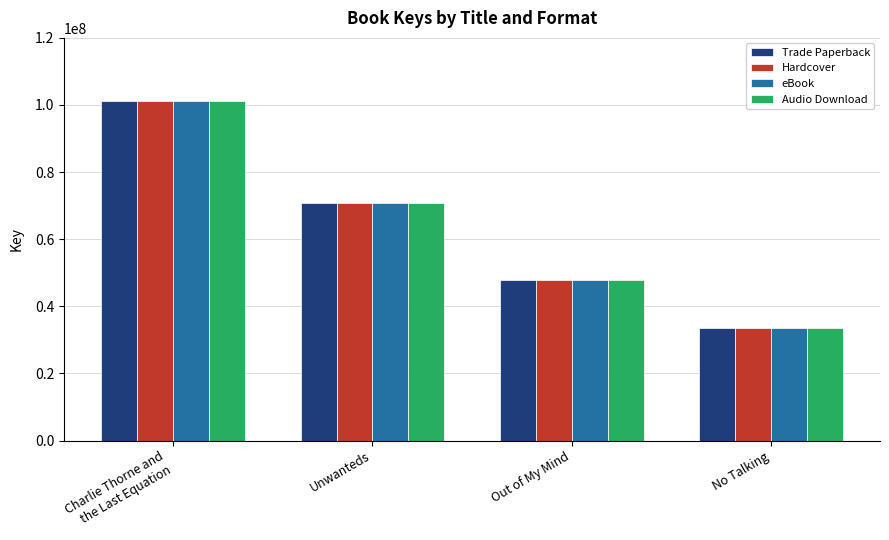

At how many categories does at least one series exceed 94957060?

1